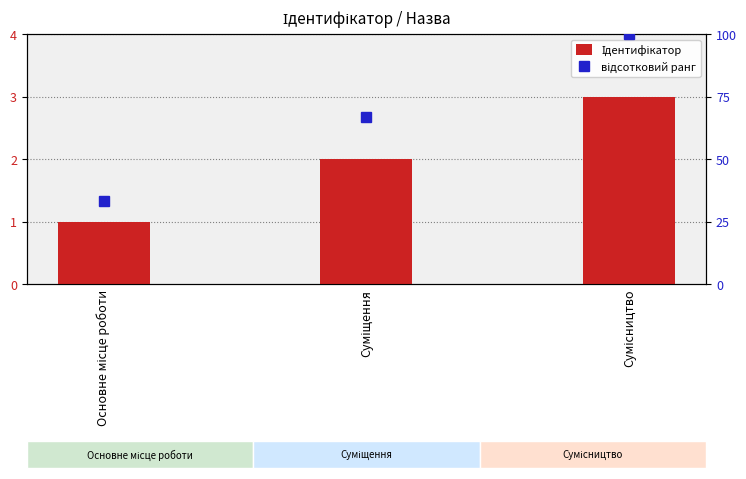

Which category has the lowest value in the відсотковий ранг series?

Основне місце роботи